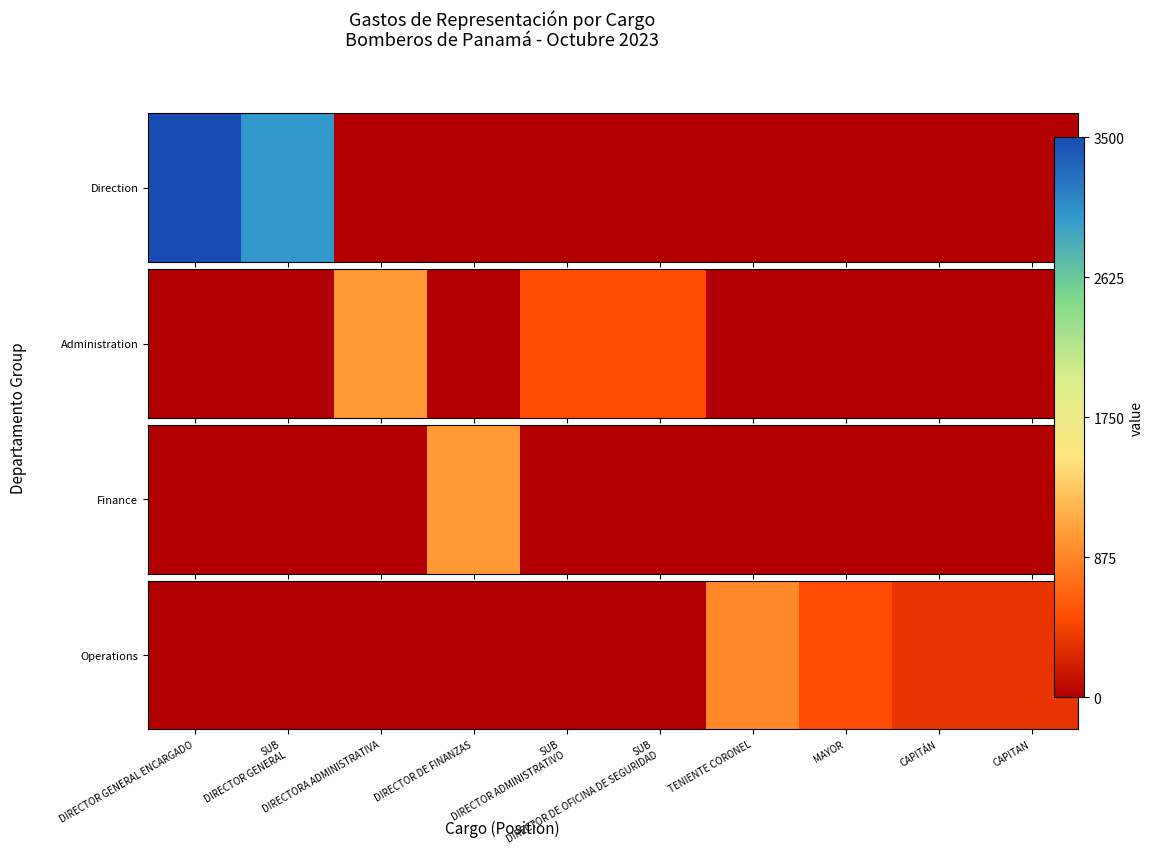

Between CAPITAN and MAYOR, which is larger?

MAYOR